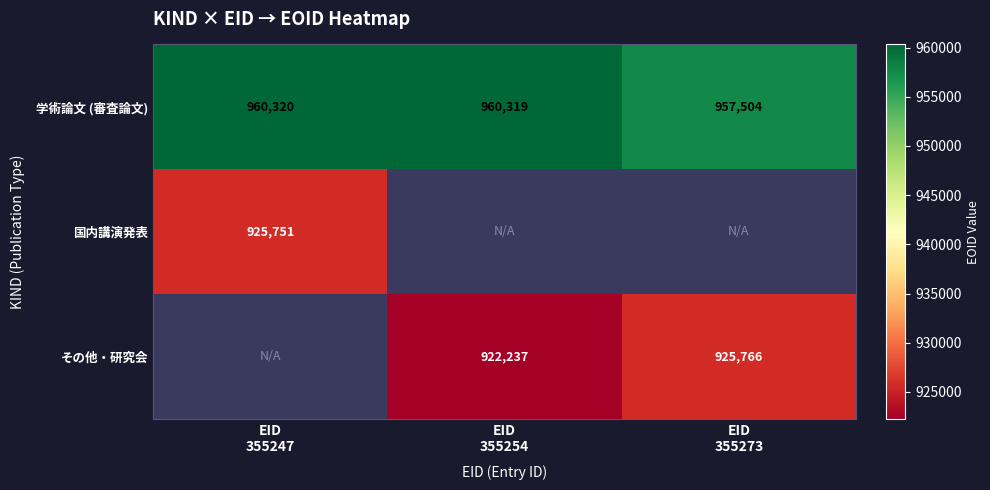

How many data points in その他・研究会 are above 922237?

1